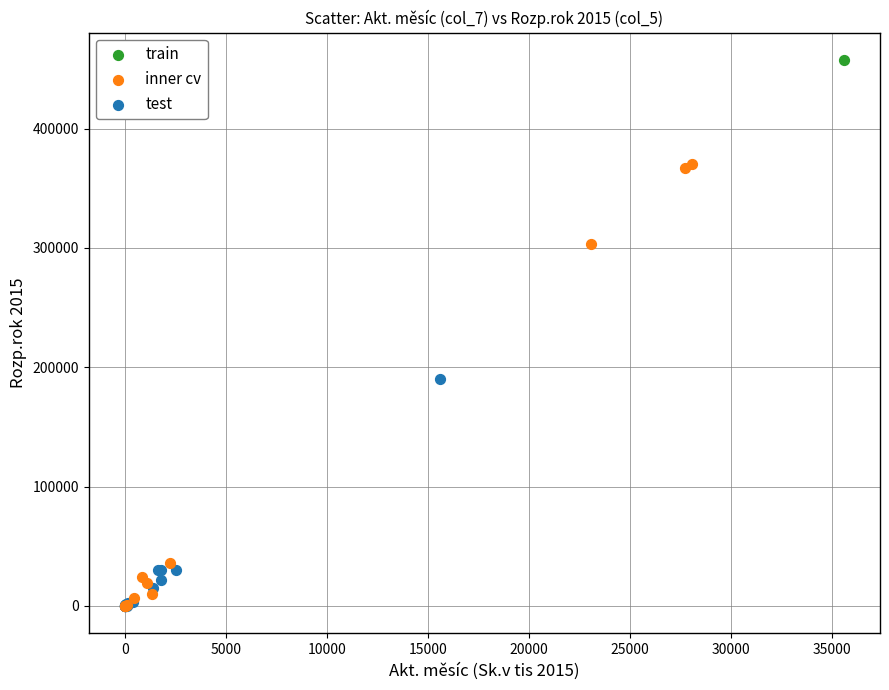

Which series contains the highest Y value?

train